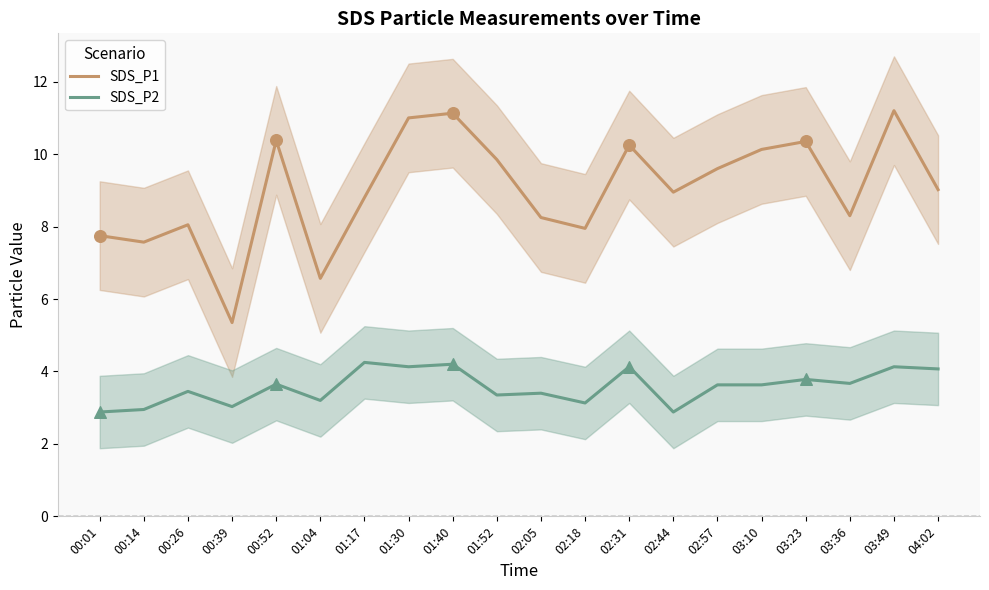

Which series has the largest total across all categories?

SDS_P1